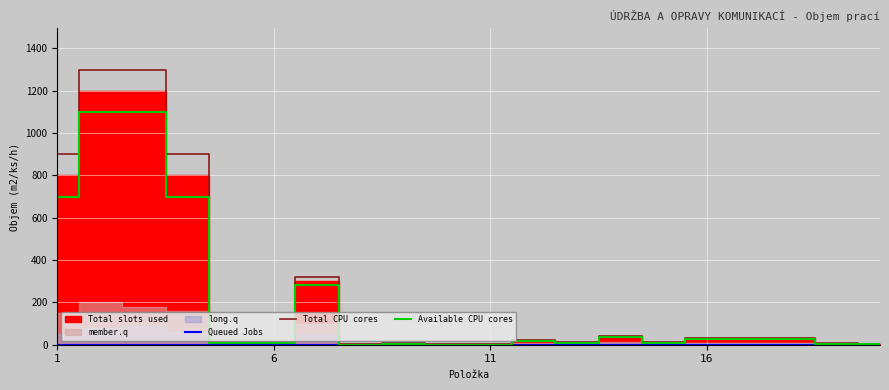

How many lines are shown in the chart?

3